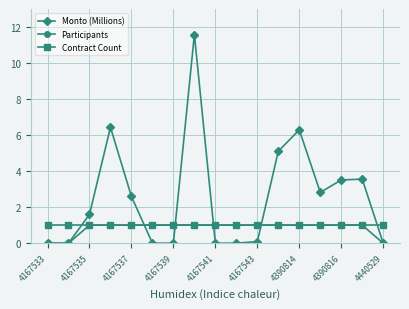

Which series has the largest total across all categories?

Monto (Millions)